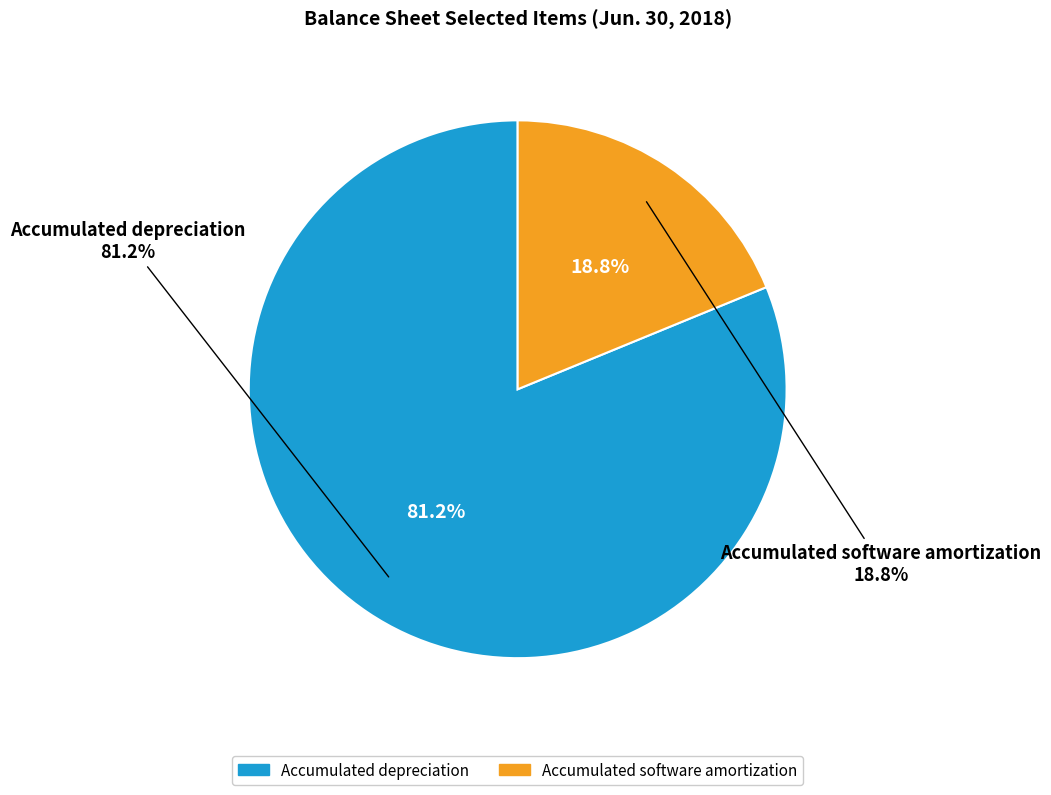

Which category has the smallest portion of the pie?

Accumulated software amortization